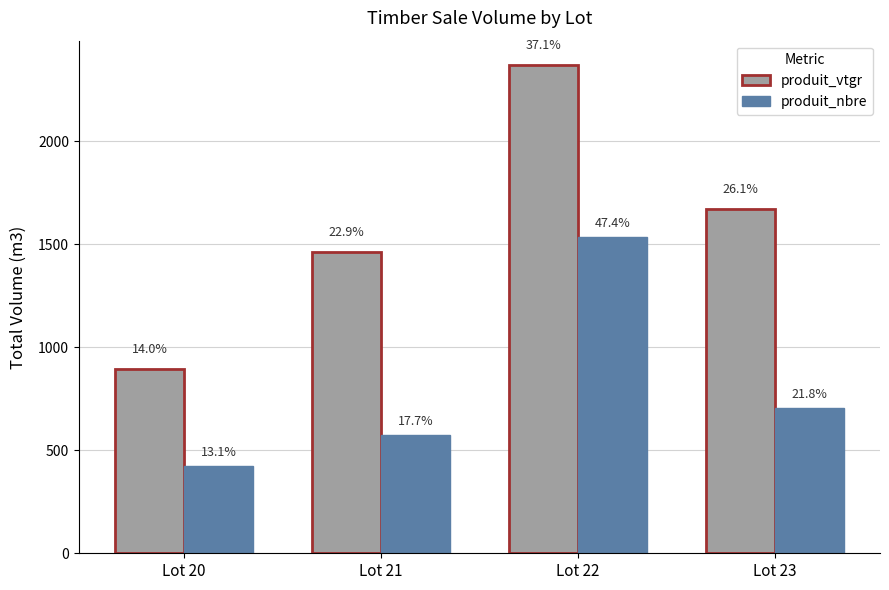

Rank the series at Lot 23 from highest to lowest value.

produit_vtgr, produit_nbre